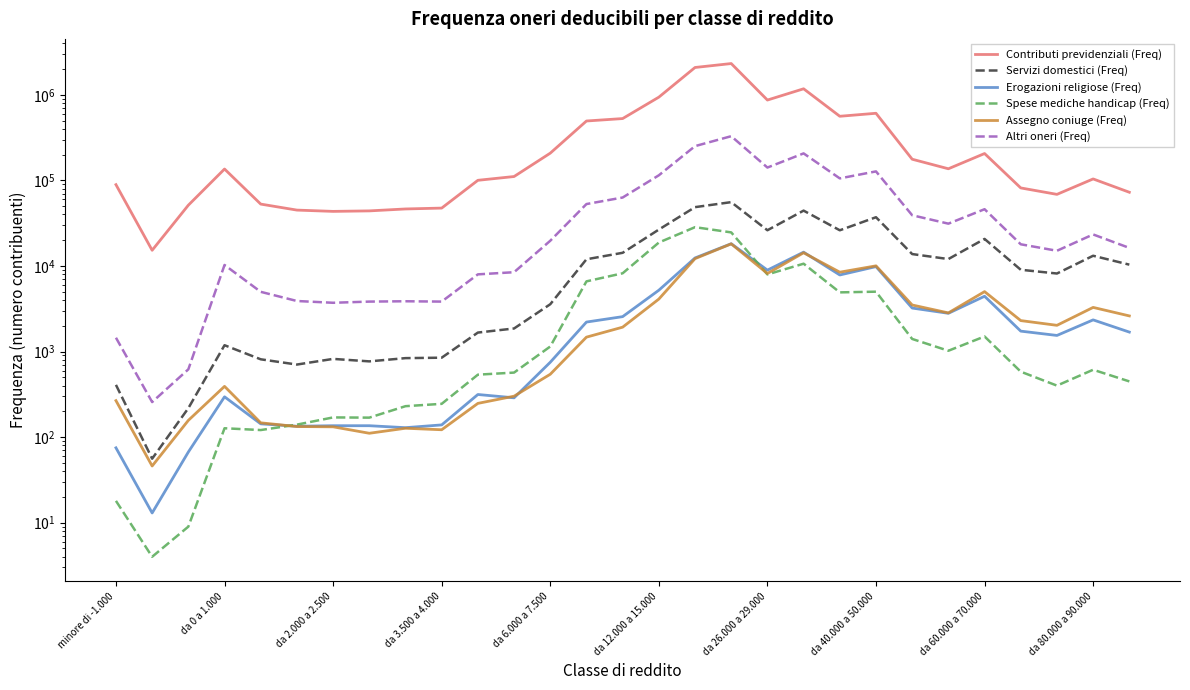

True or false: Erogazioni religiose (Freq) and Altri oneri (Freq) cross at least once.

False